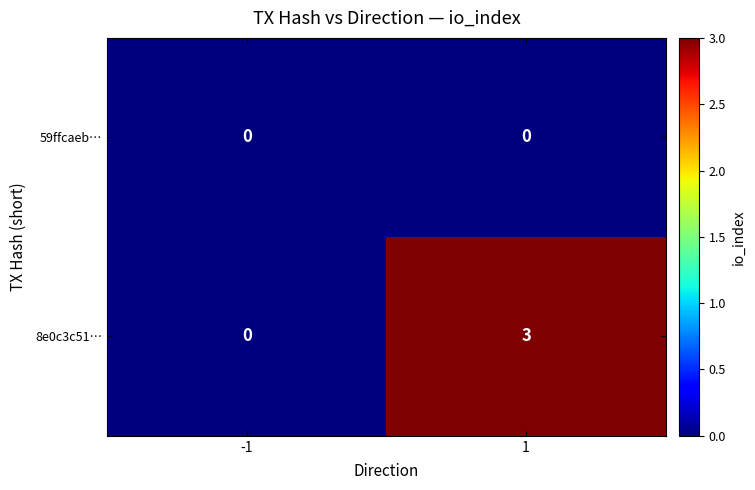

Which series has the largest total across all categories?

8e0c3c51…